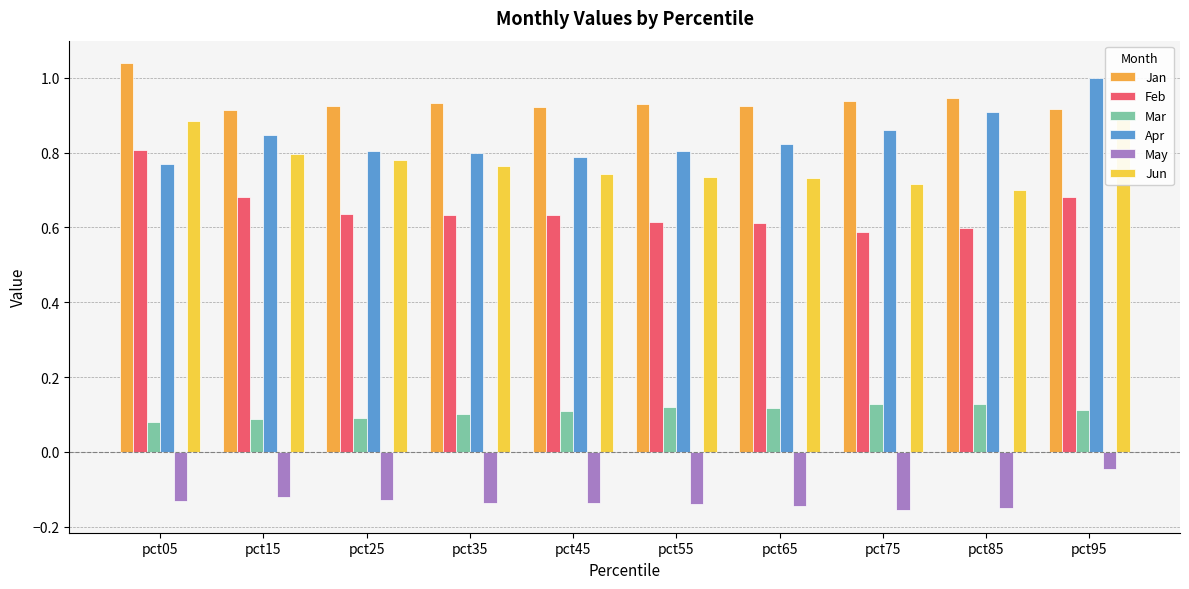

Is it true that Jun equals 0.3 at pct85?

False